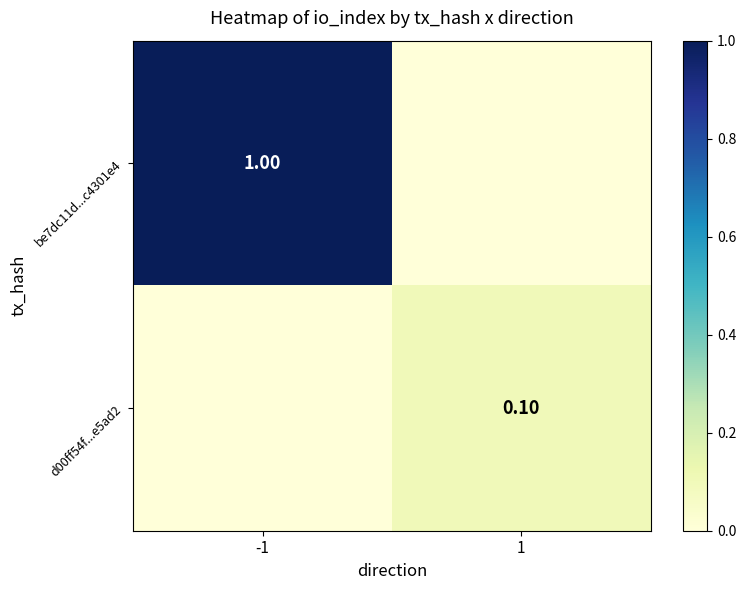

Count the be7dc11d...c4301e4 values in the range 0 to 150.

2